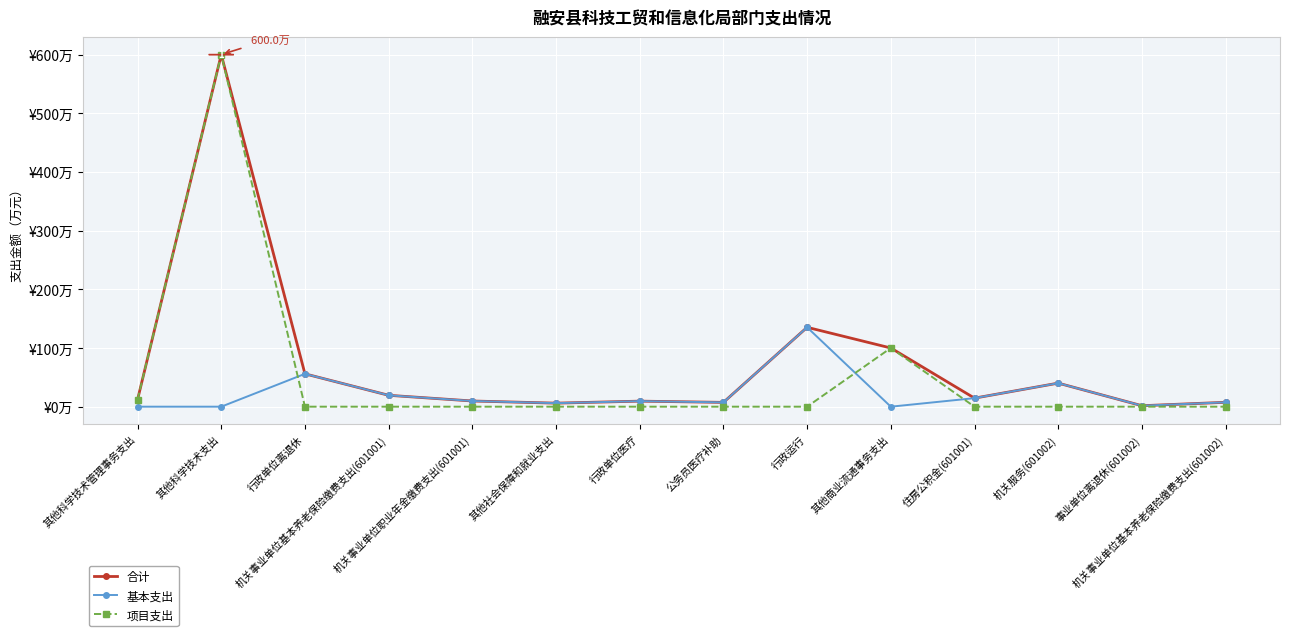

True or false: 项目支出 has more than 2 points higher than both neighbors.

False